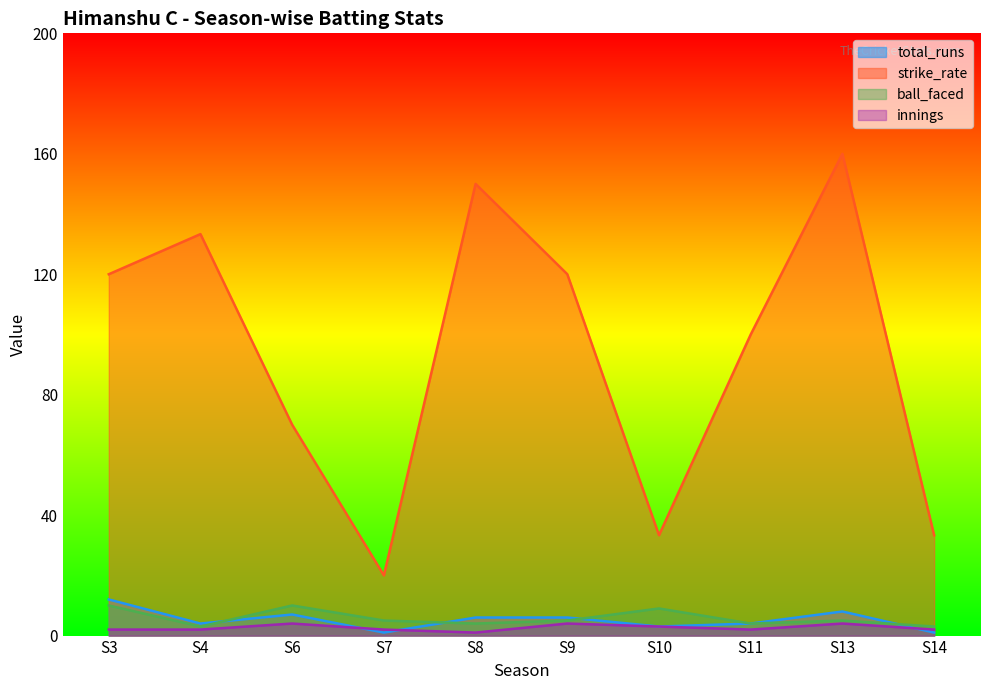

What is the greatest value displayed?

160.0